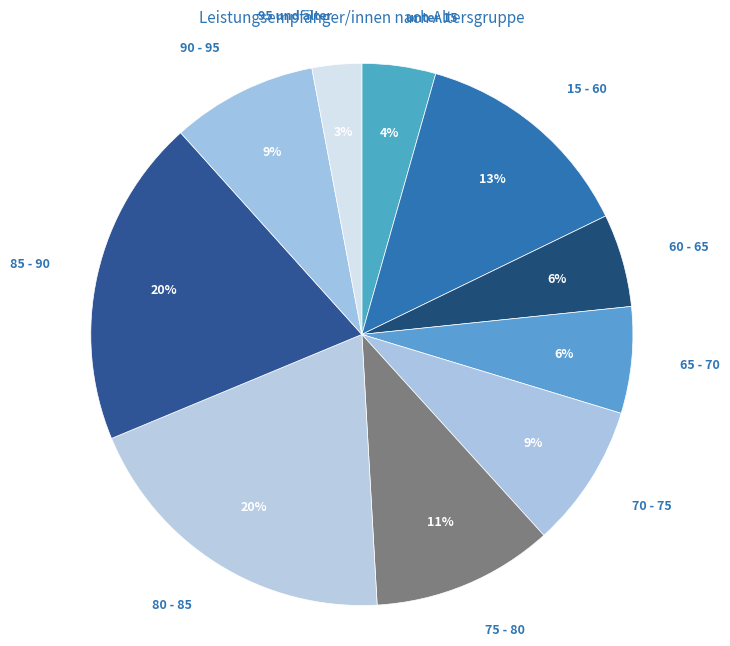

Which has a higher value, 15 - 60 or unter 15?

15 - 60